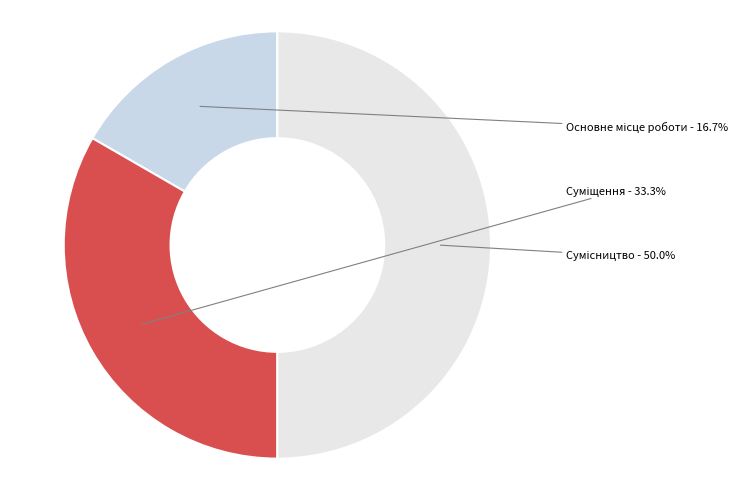

Count the number of slices in the pie.

3